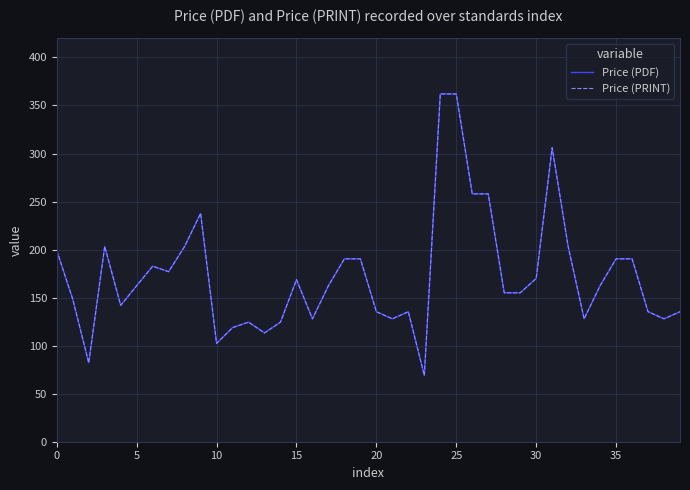

True or false: Price (PDF) and Price (PRINT) intersect in this chart.

False